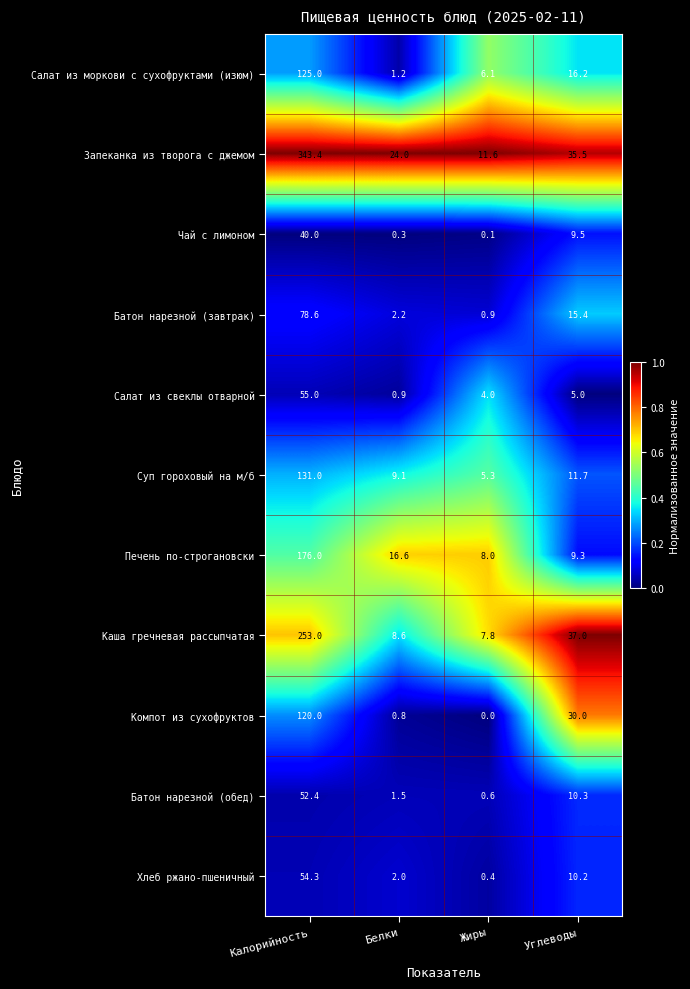

Rank the series by their maximum value, from highest to lowest.

Запеканка из творога с джемом, Каша гречневая рассыпчатая, Печень по-строгановски, Суп гороховый на м/б, Салат из моркови с сухофруктами (изюм), Компот из сухофруктов, Батон нарезной (завтрак), Салат из свеклы отварной, Хлеб ржано-пшеничный, Батон нарезной (обед), Чай с лимоном